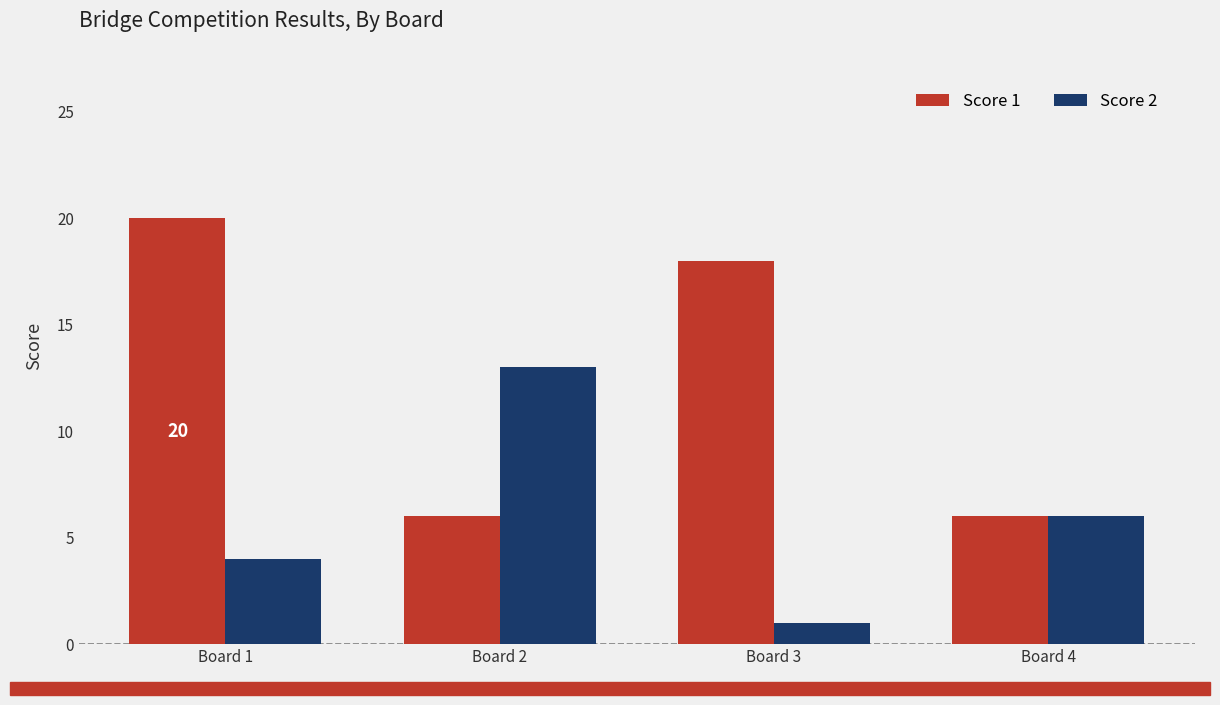

At Board 2, list the series in order from smallest to largest.

Score 1, Score 2